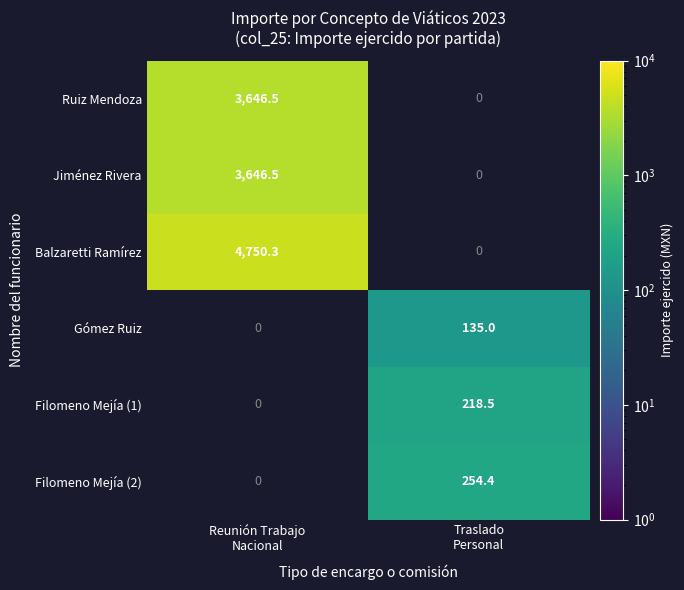

How many distinct data groups are displayed?

6